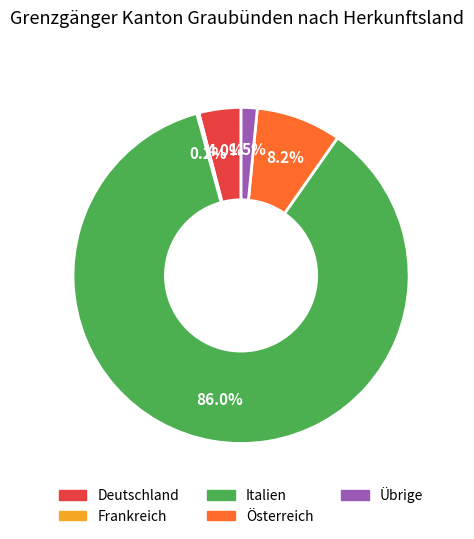

Combined, what portion of the pie is Deutschland and Österreich?

12.2%